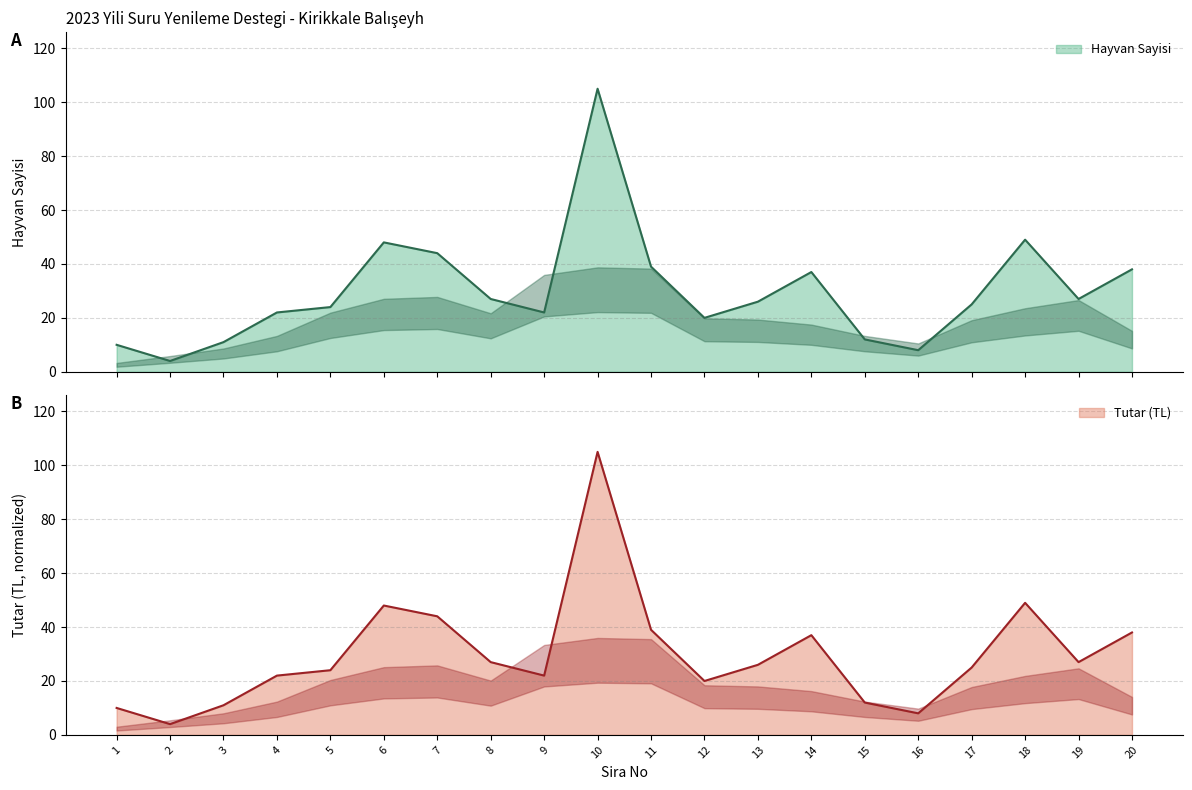

How many distinct data groups are displayed?

2